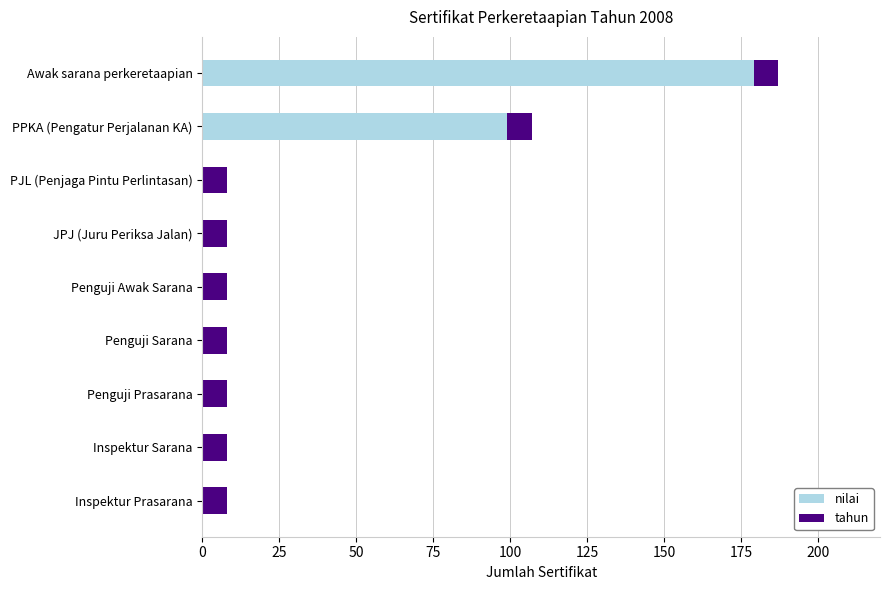

The value of nilai at JPJ (Juru Periksa Jalan) is 0. True or false?

True